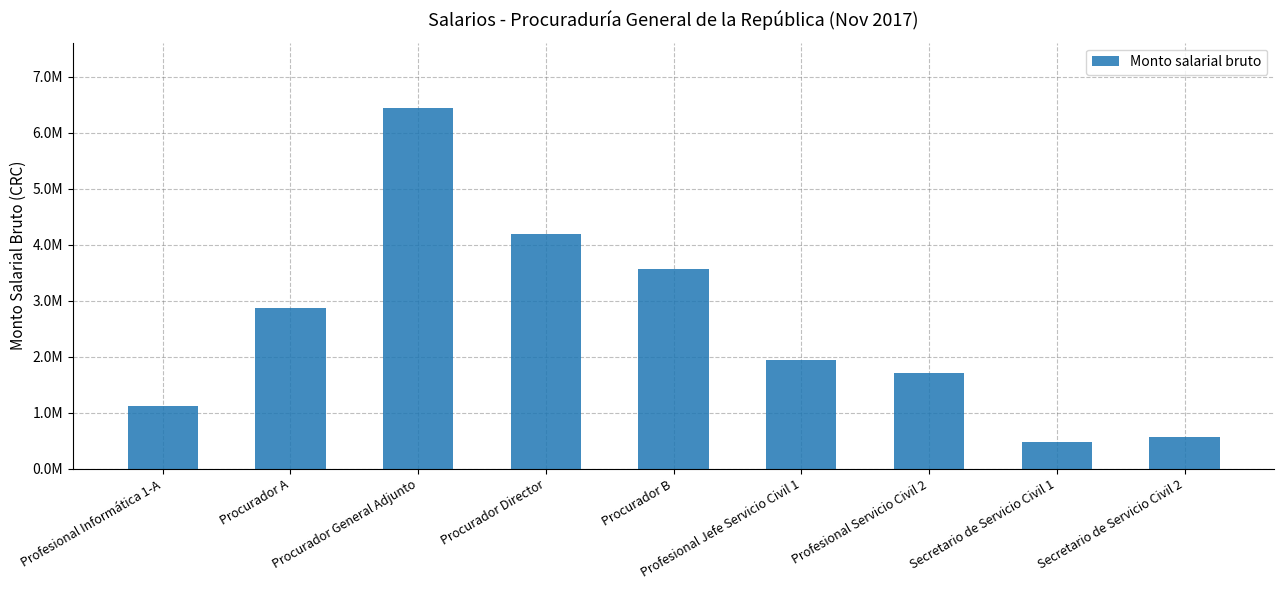

Which has a higher value, Profesional Informática 1-A or Profesional Servicio Civil 2?

Profesional Servicio Civil 2